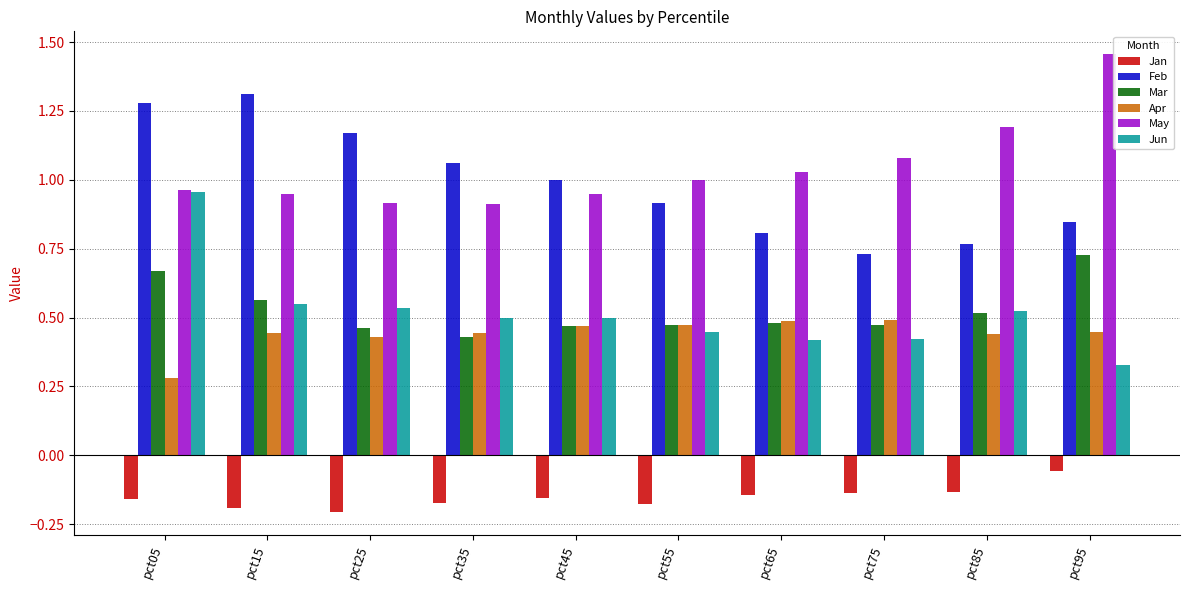

How many bars are there in total?

60